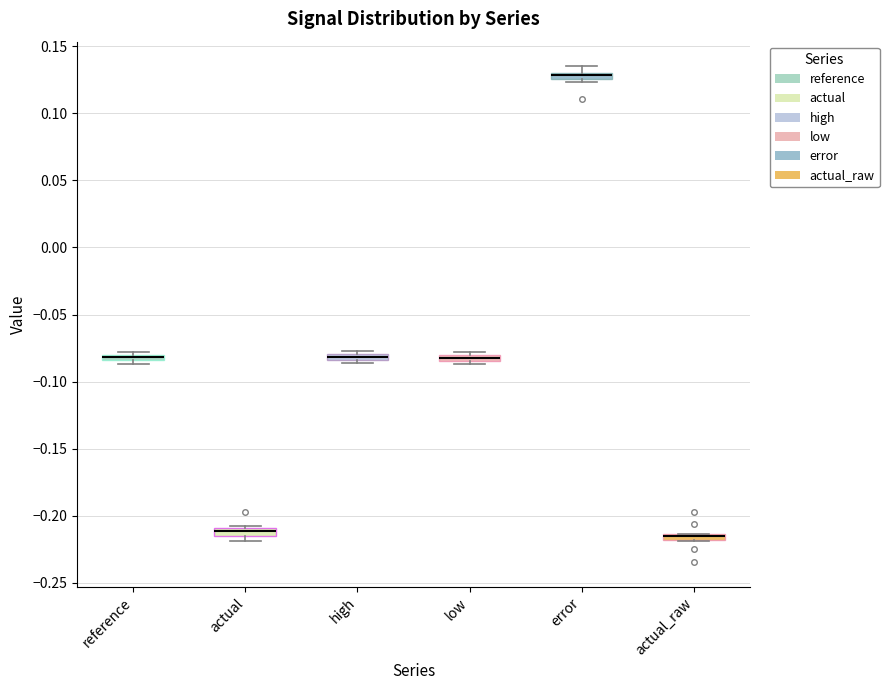

Where is the upper edge of the box for actual_raw on the y-axis? The values are not printed on the chart, so give them approximately, as read against the axis.

-0.215